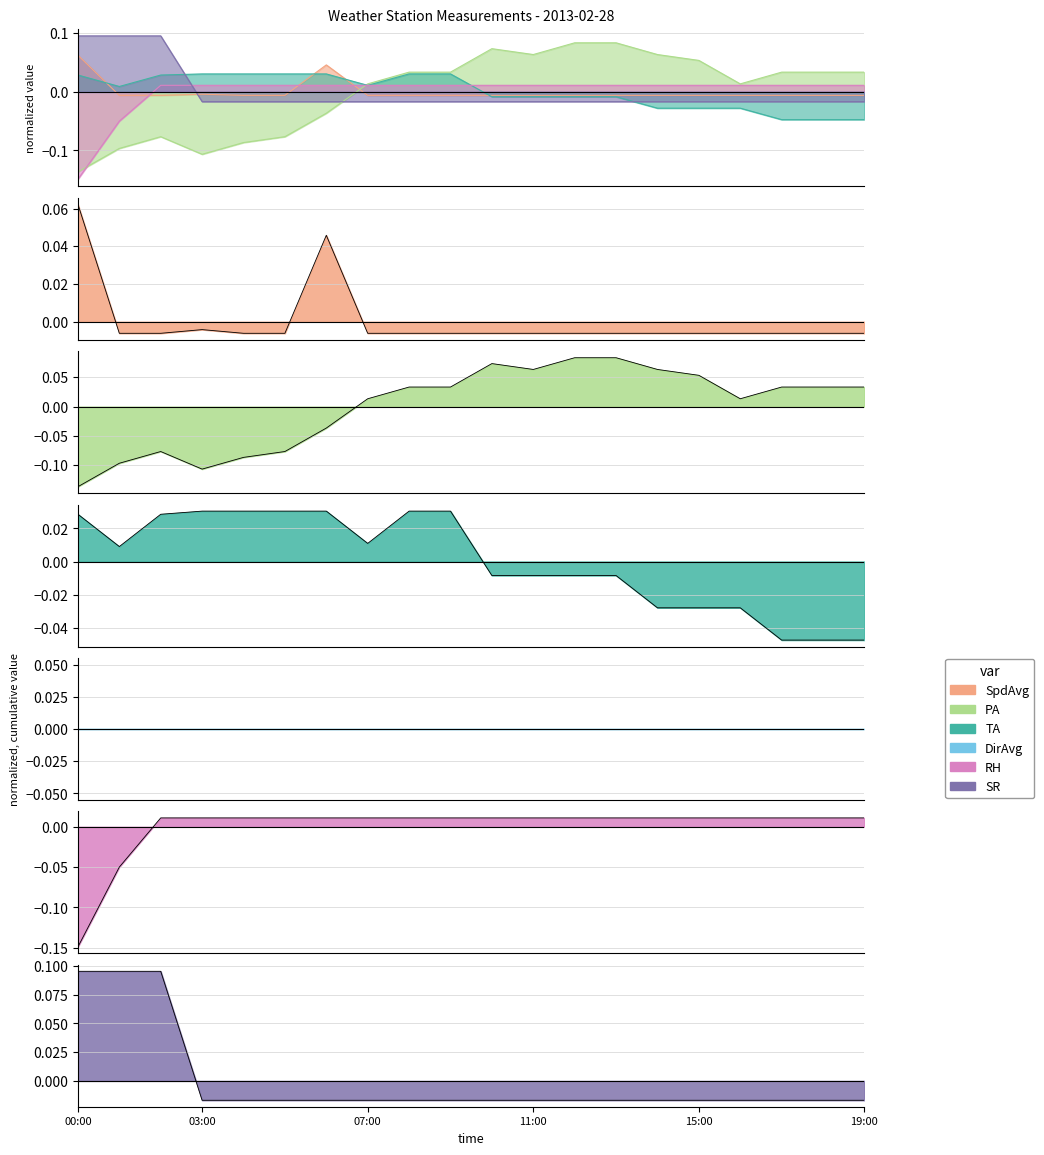

At how many categories does at least one series exceed 0?

20